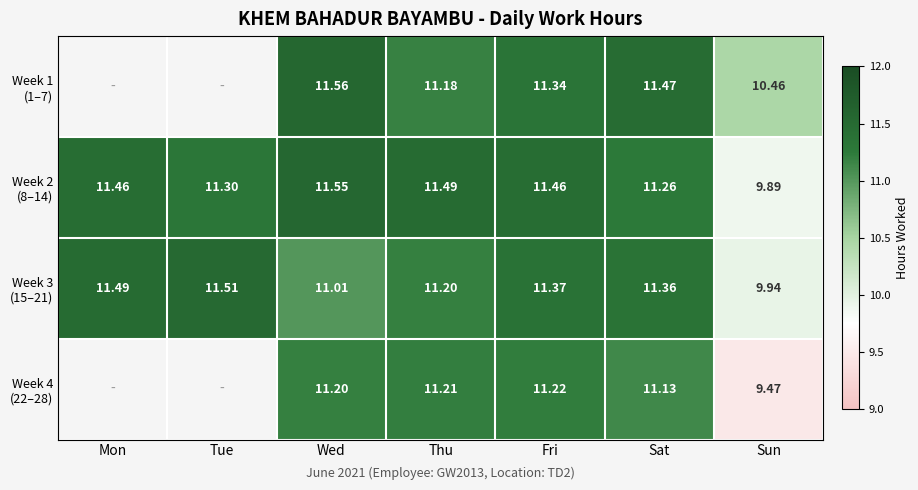

Is the value of Week 4 (22–28) at Sun greater than the value of Week 3 (15–21) at Wed?

No